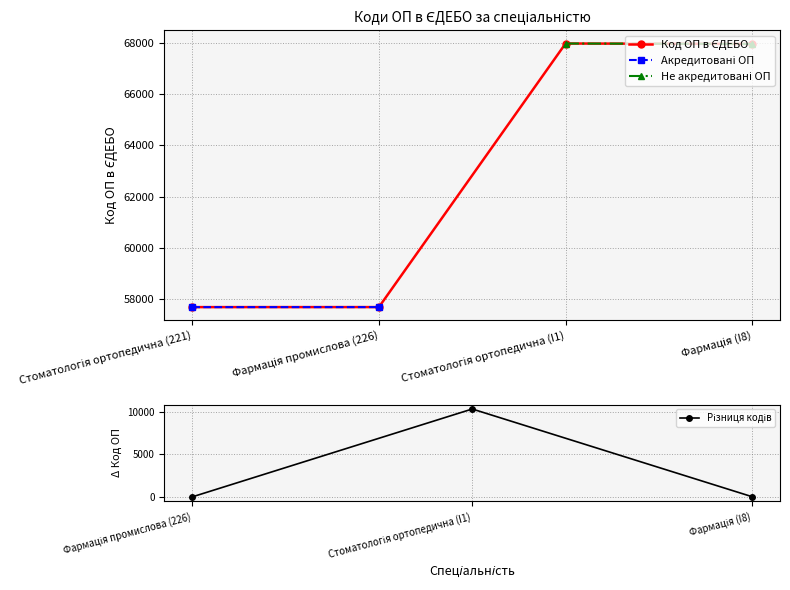

What is the difference between the values at Стоматологія ортопедична (221) and Фармація промислова (226)?

1